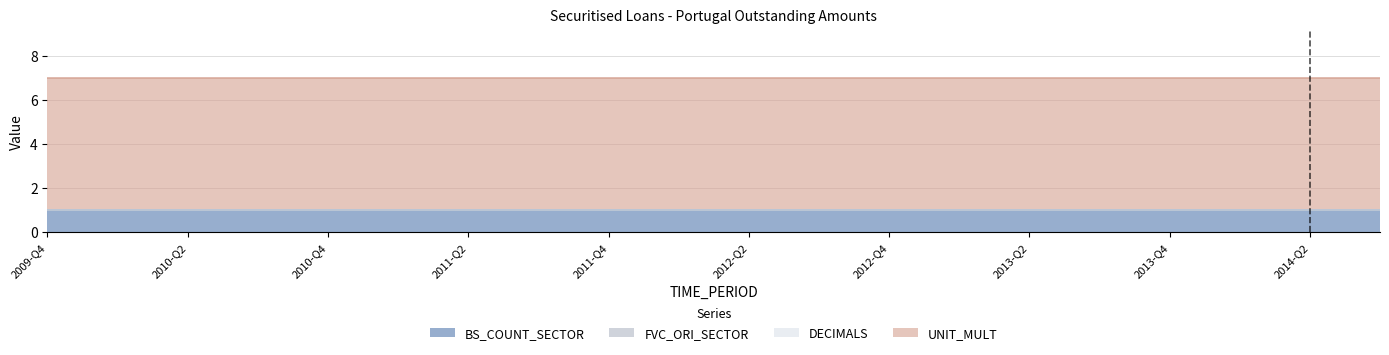

Where is FVC_ORI_SECTOR nearest to the value 0?

2009-Q4